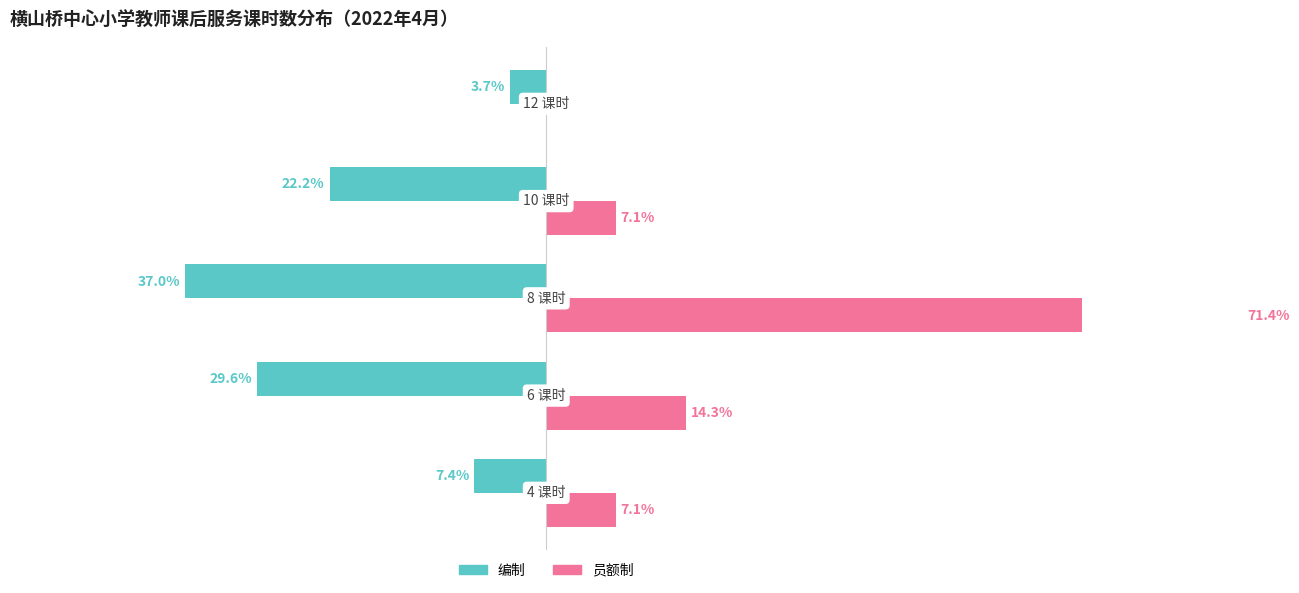

What is the difference between the maximum and minimum values in the 员额制 series?

71.4